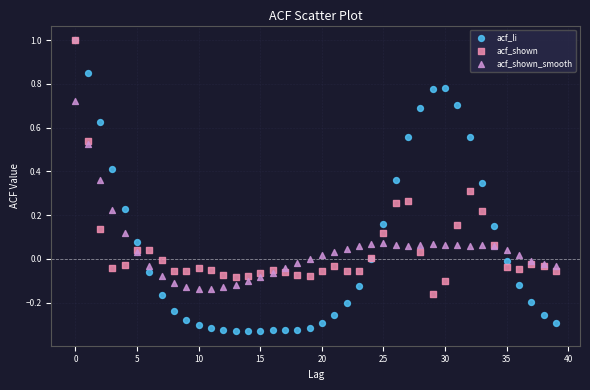

What are all the series names shown in the legend?

acf_li, acf_shown, acf_shown_smooth